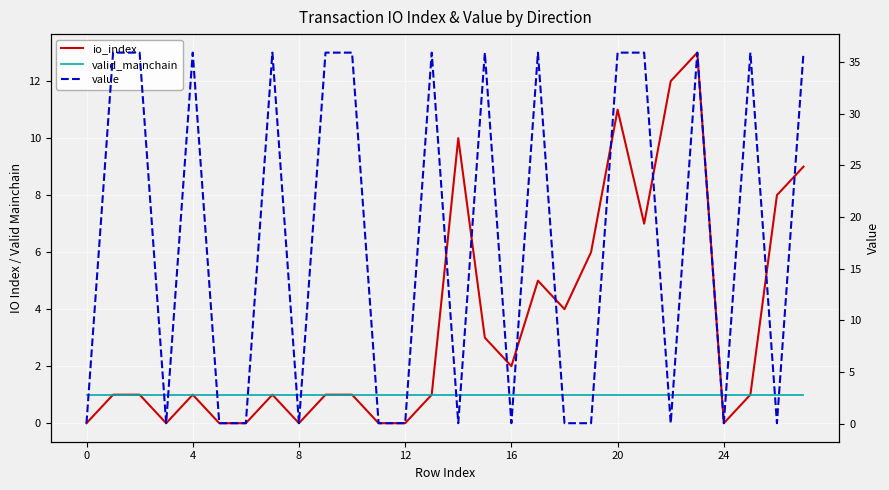

What is the highest value of the io_index series?

13.0